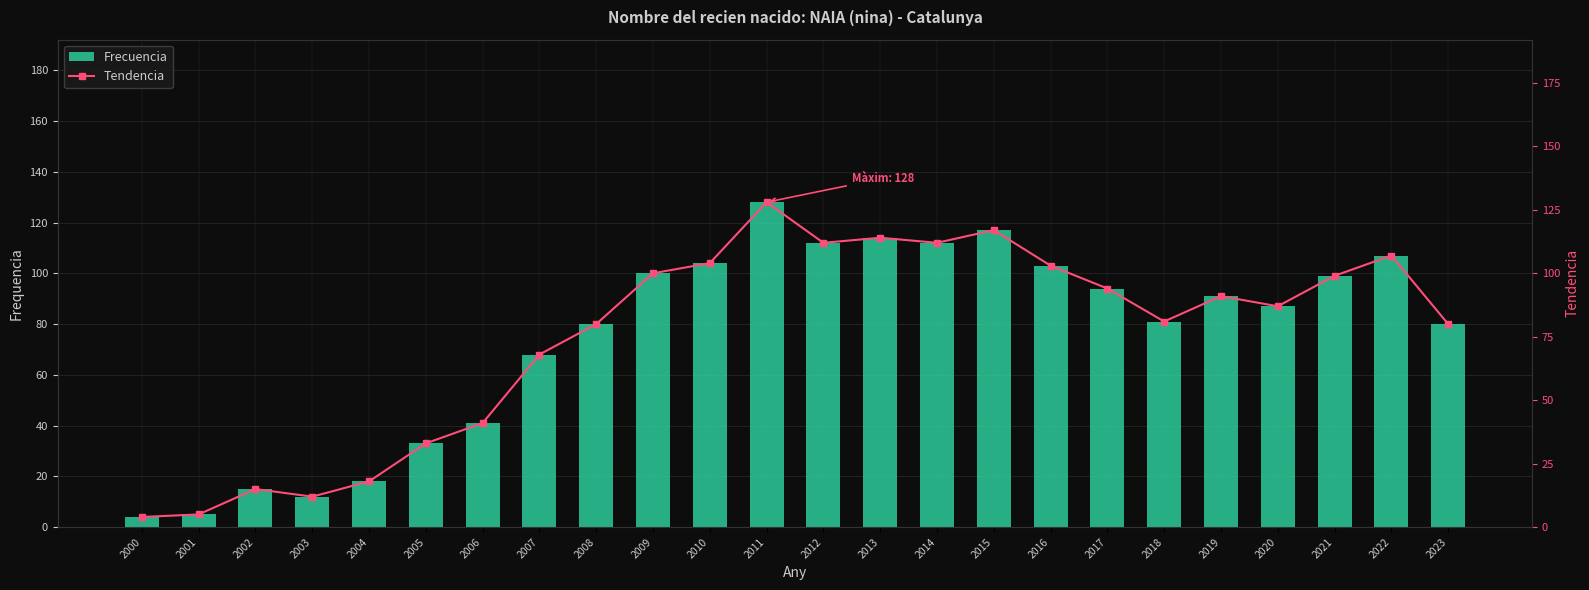

True or false: Frecuencia has a value of 12 at 2003.

True